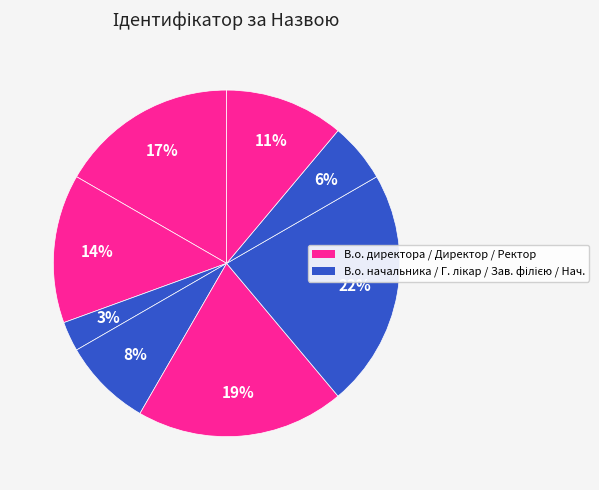

To the nearest percent, what is the average slice percentage?

12%